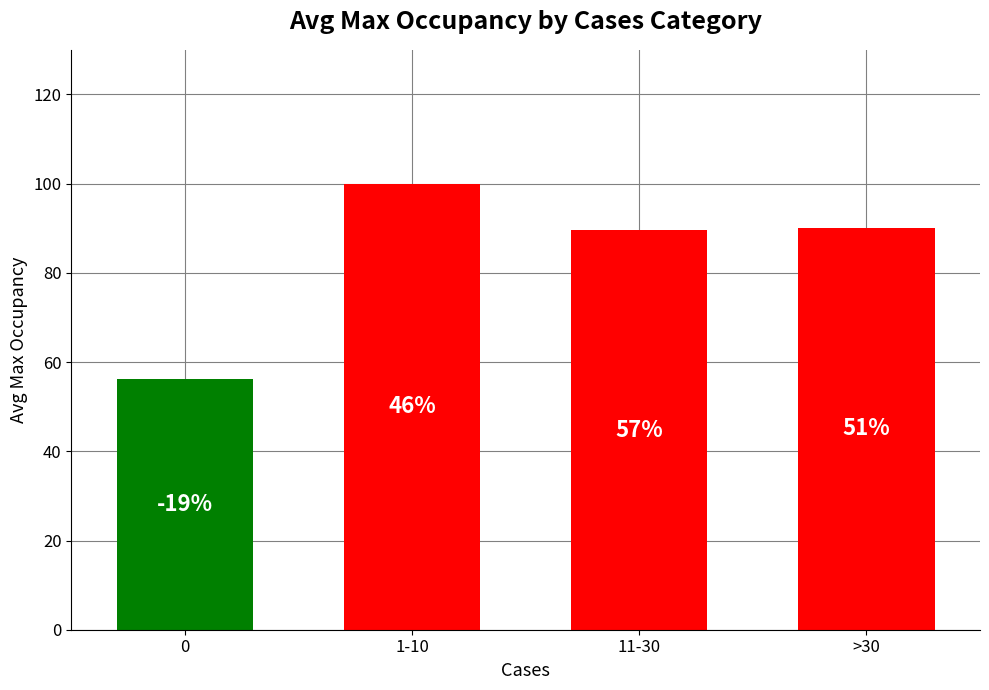

What is the sum of the values at 1-10 and 0?

156.1